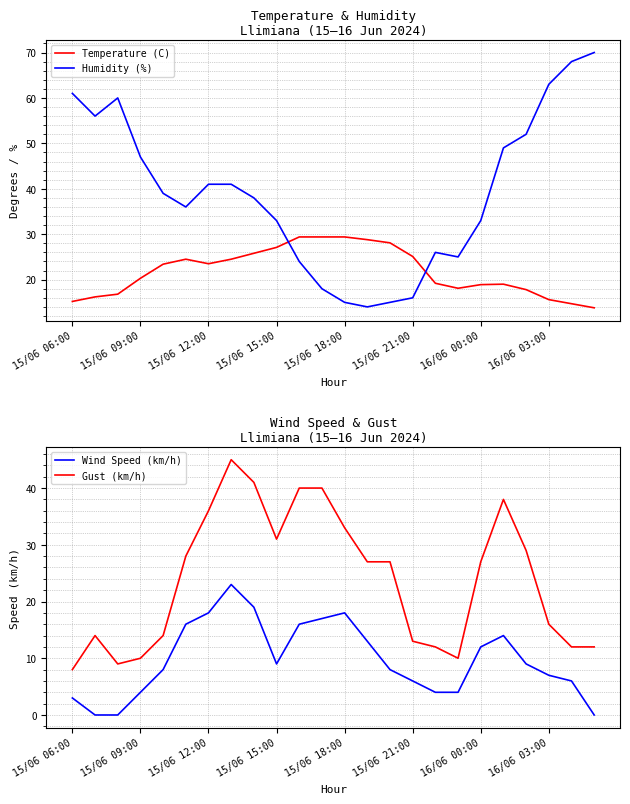

The Gust (km/h) series shows 31 at 15/06 15:00. True or false?

True